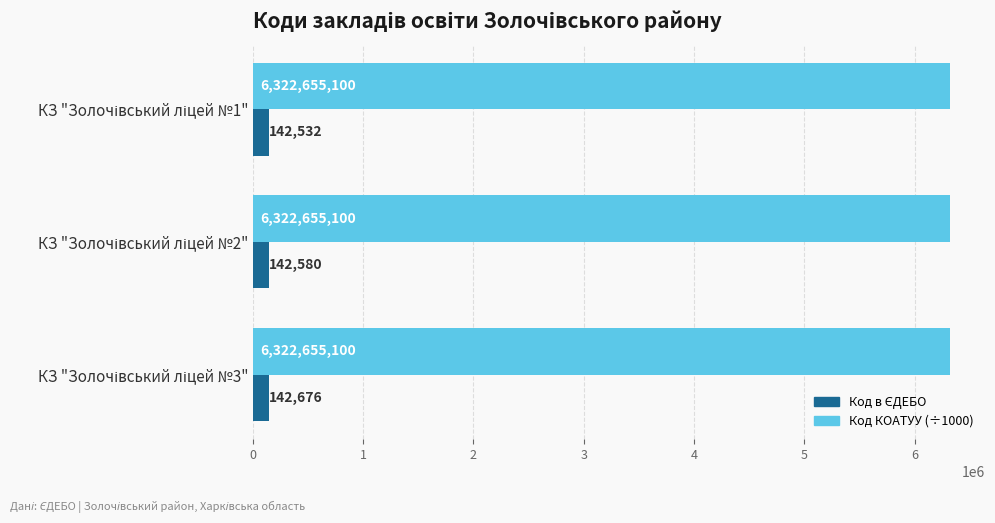

Count the number of categories in the chart.

3